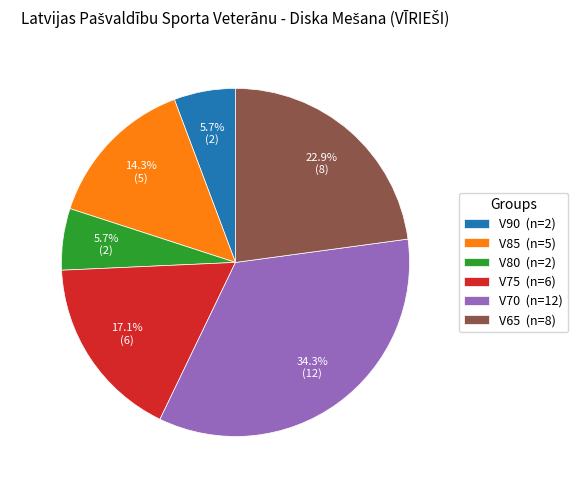

Is there any slice that represents more than half of the pie?

No